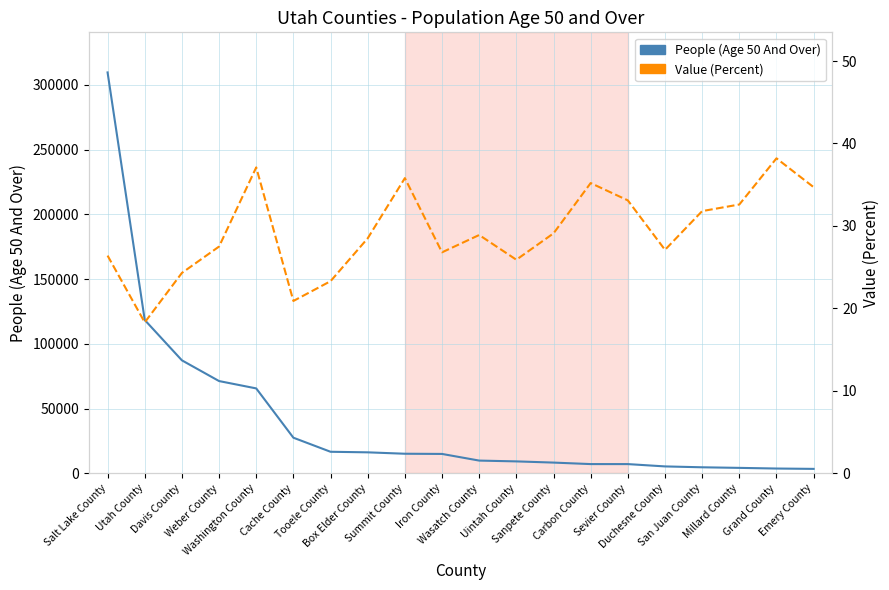

True or false: Value (Percent) and People (Age 50 And Over) intersect in this chart.

False